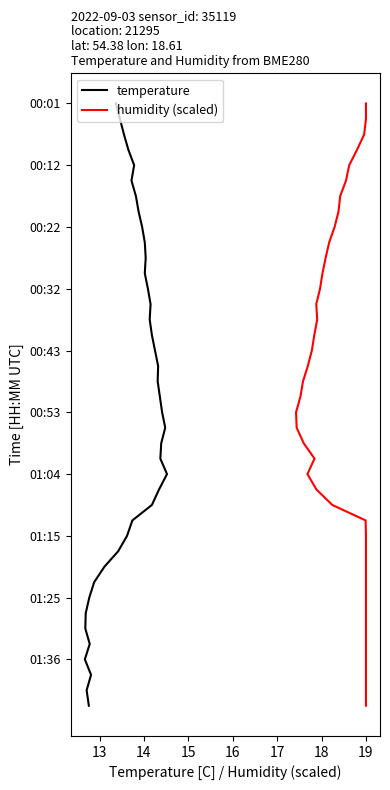

Count the number of categories in the chart.

40